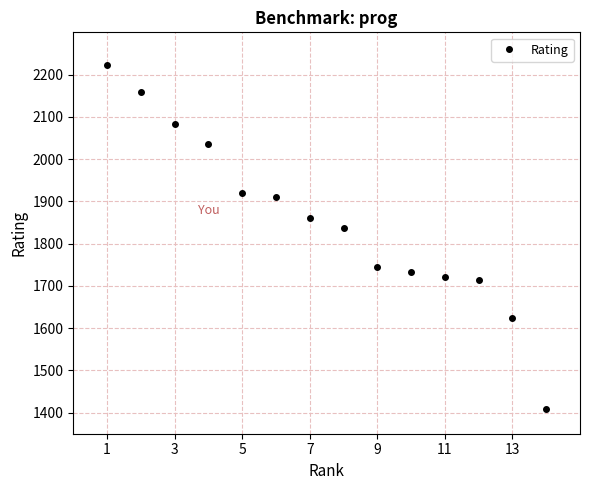

What is the greatest value displayed?

2223